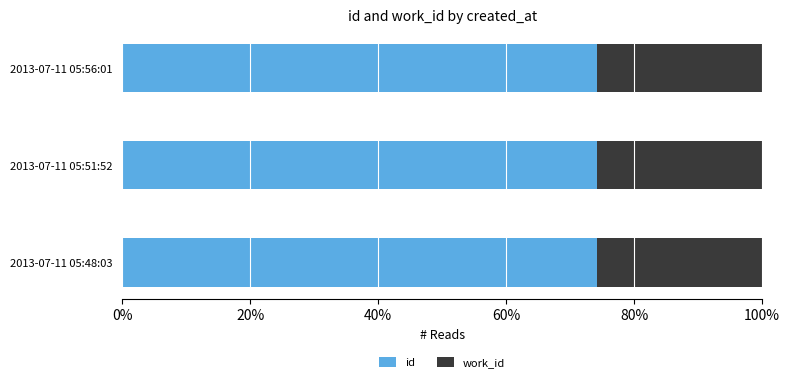

What is the total value across all series at 2013-07-11 05:48:03?

100.0